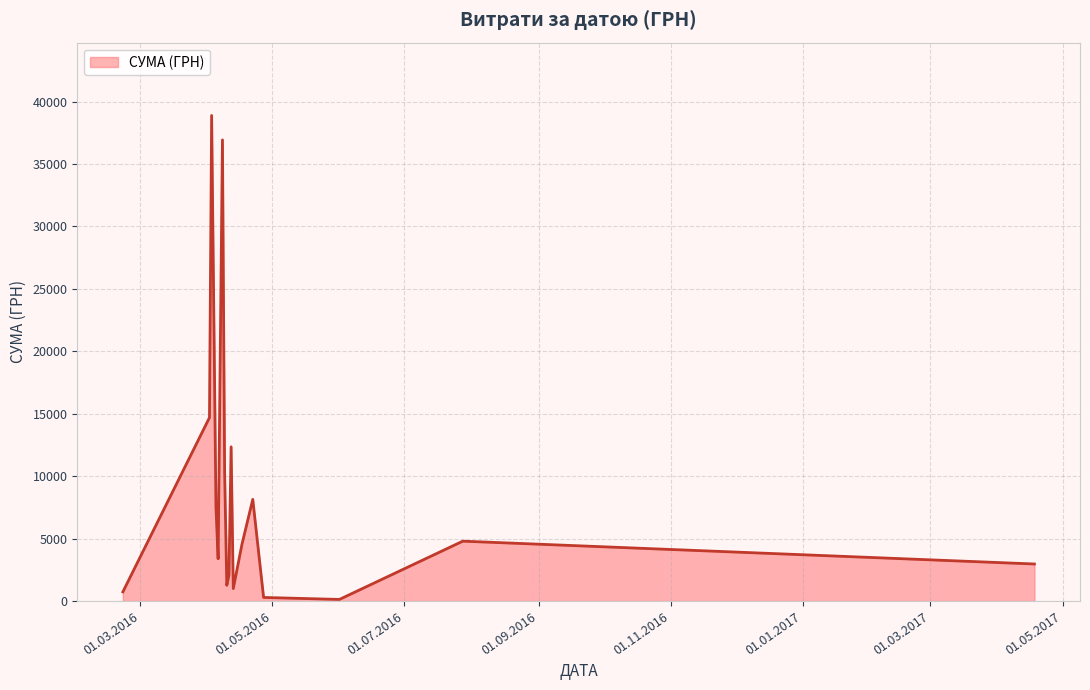

What is the greatest value displayed?

38891.0